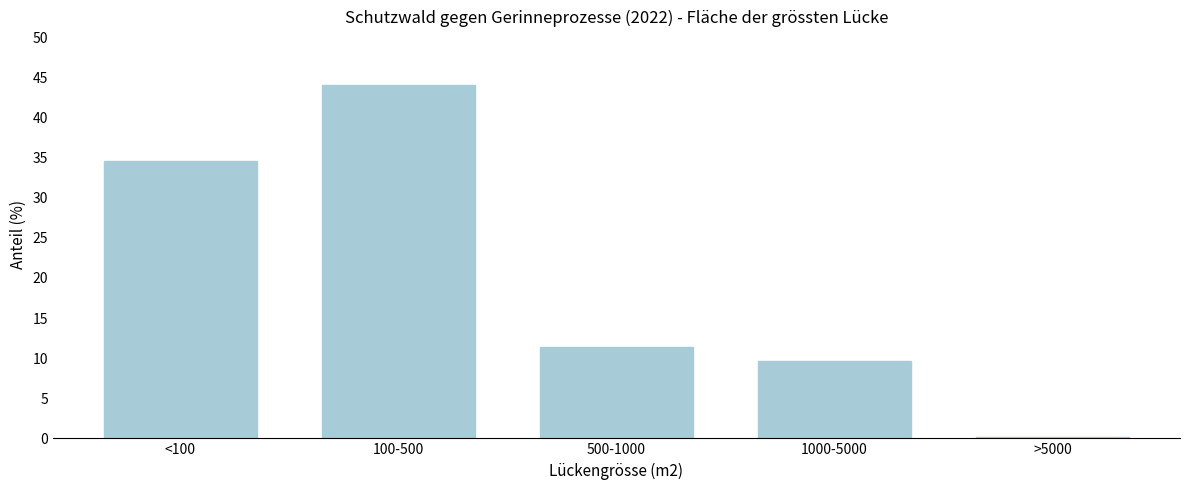

Reading right to left, list all the values displayed in this chart.

0.2	9.7	11.4	44.1	34.6